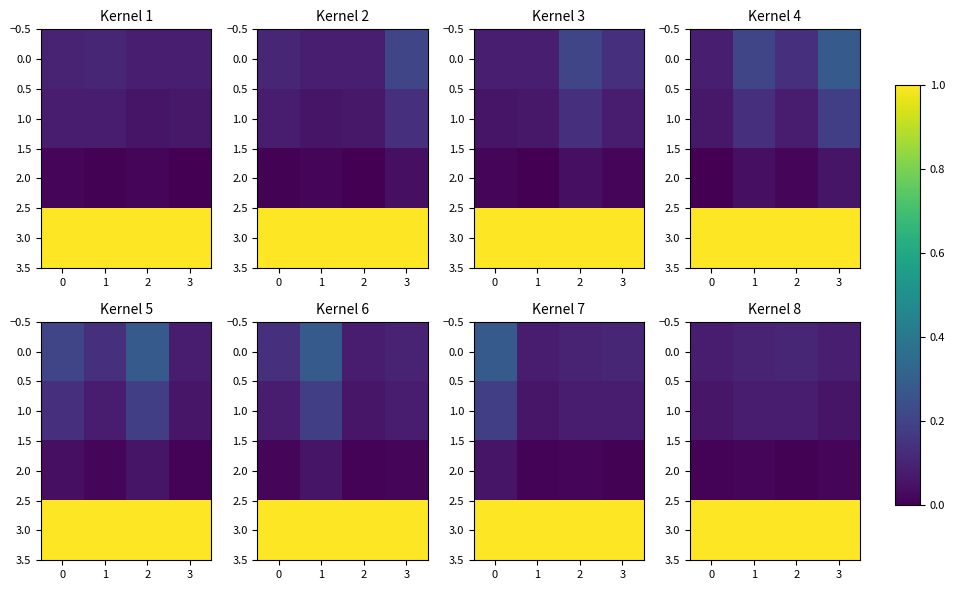

Which series has the largest total across all categories?

3.0